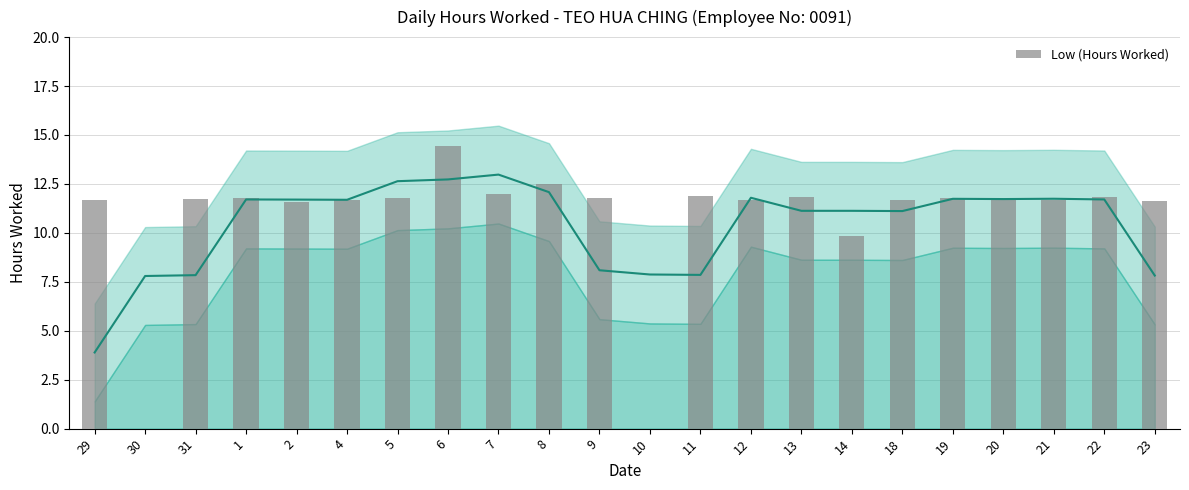

Rank the categories by value from lowest to highest.

30, 10, 14, 2, 23, 21, 29, 4, 12, 18, 31, 20, 9, 5, 19, 1, 13, 22, 11, 7, 8, 6